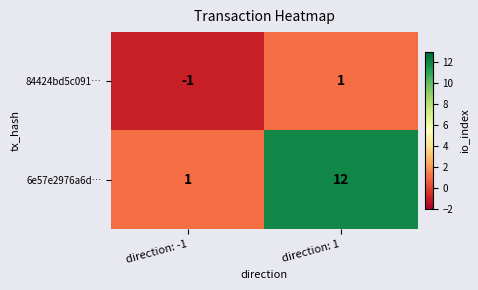

What is the total value across all series at direction: 1?

13